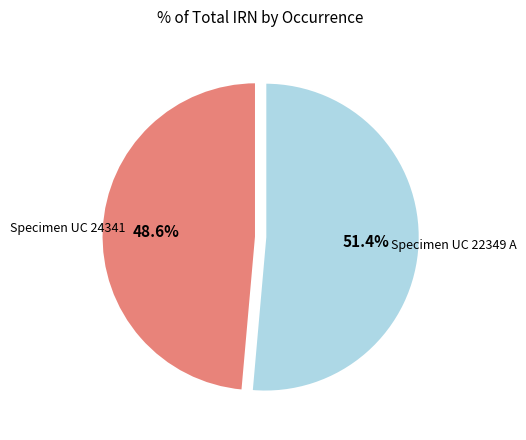

Does any single category account for the majority?

Yes